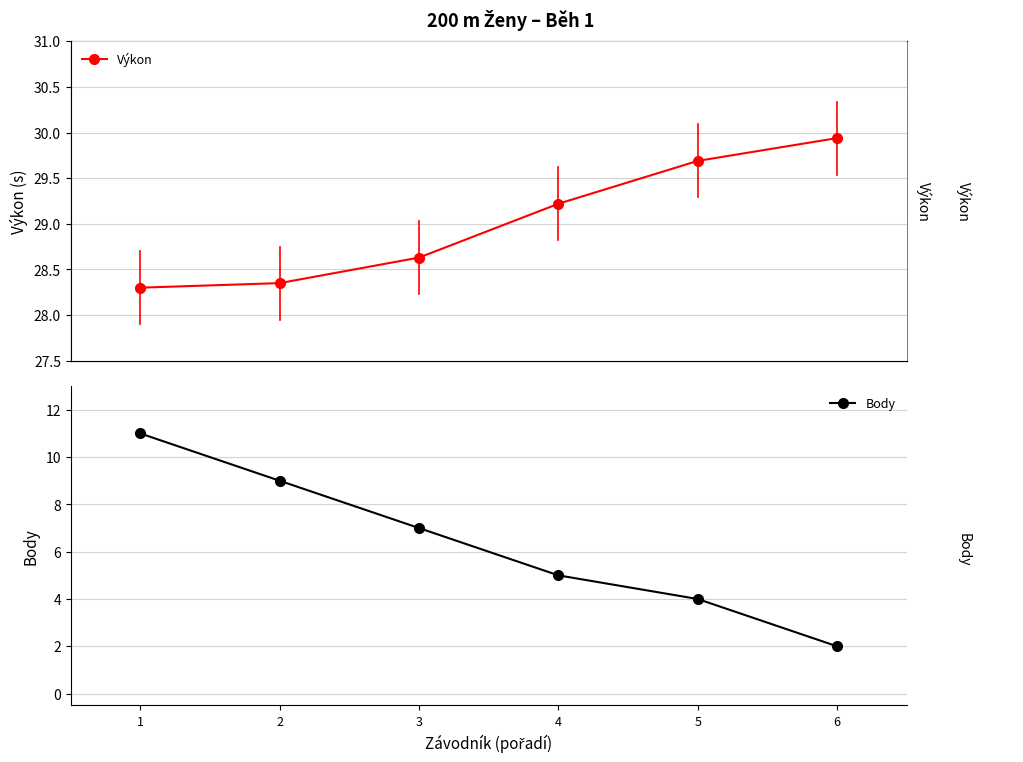

What is the lowest value of the Body series?

2